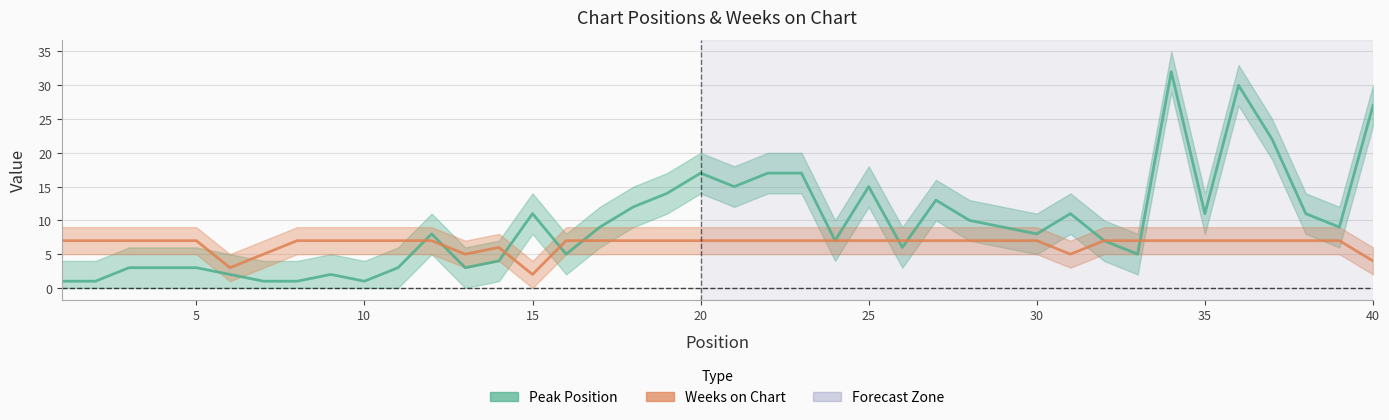

What is the sum of all Weeks on Chart values?

261